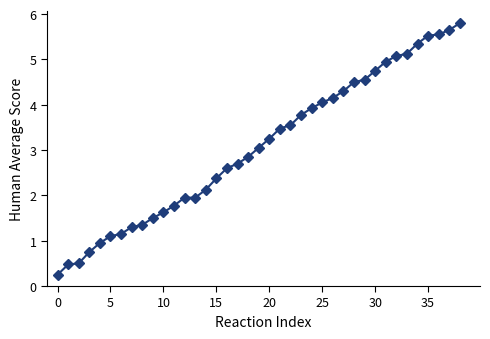

How many values are below 3?

19